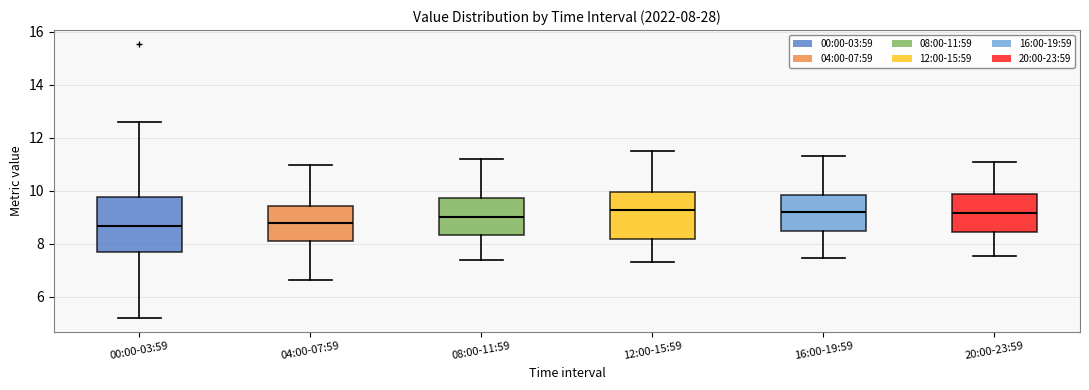

Which box is the tallest, from its lower edge to its upper edge?

00:00-03:59